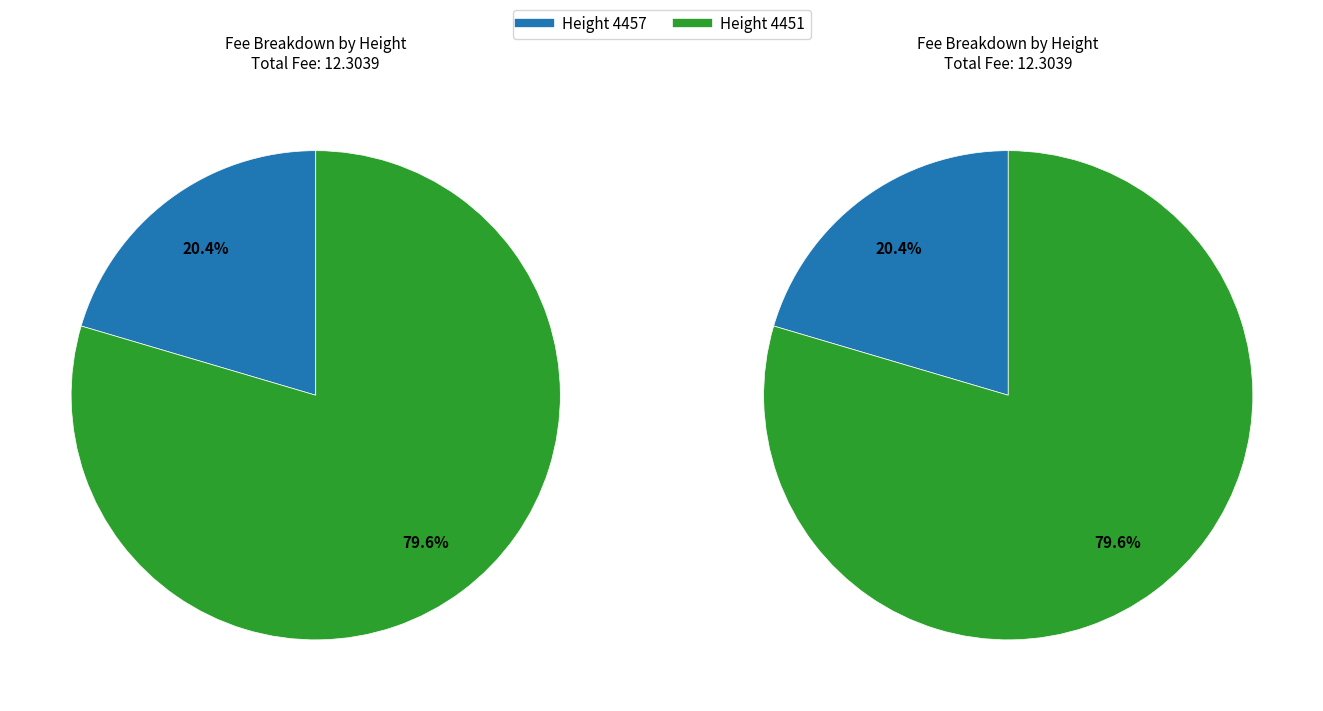

What is the largest slice in the pie chart?

4451